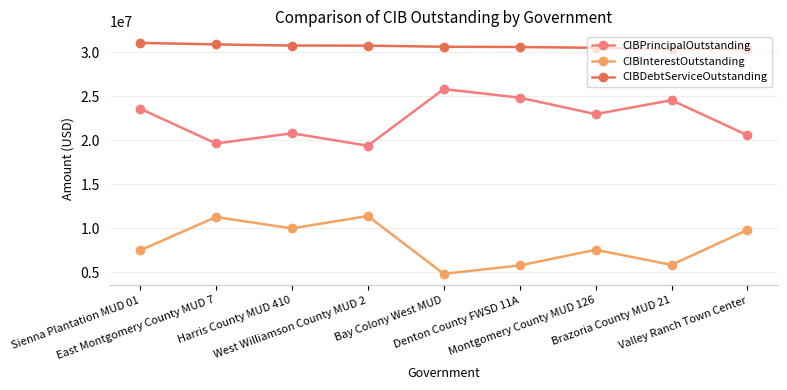

Is it true that CIBDebtServiceOutstanding equals 43698093.1 at Valley Ranch Town Center?

False